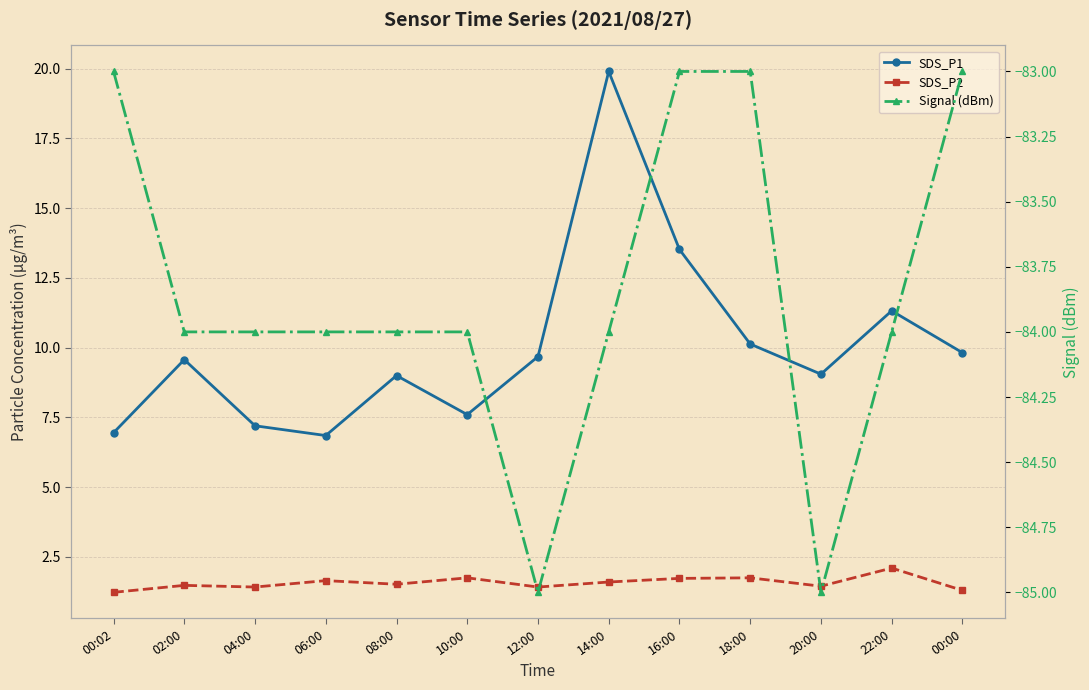

Is it true that SDS_P1 equals 14.6 at 00:00?

False